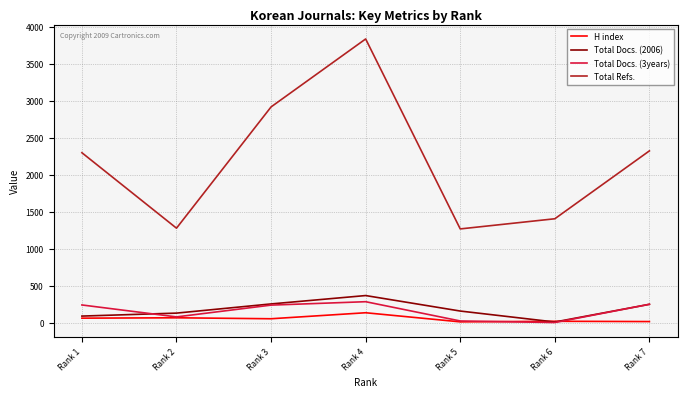

What is the greatest value displayed?

3833